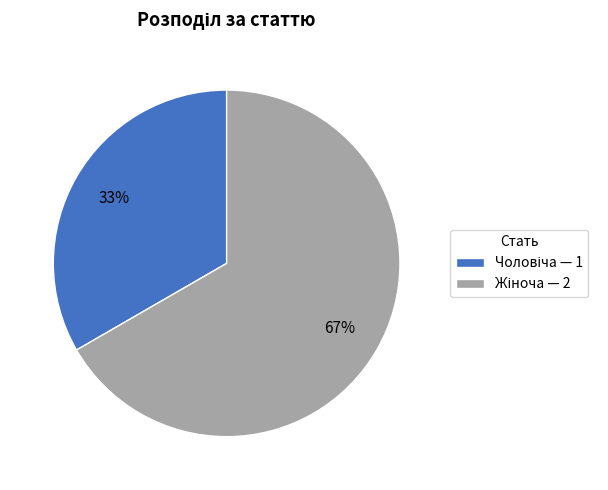

To the nearest percent, what is the average slice percentage?

50%